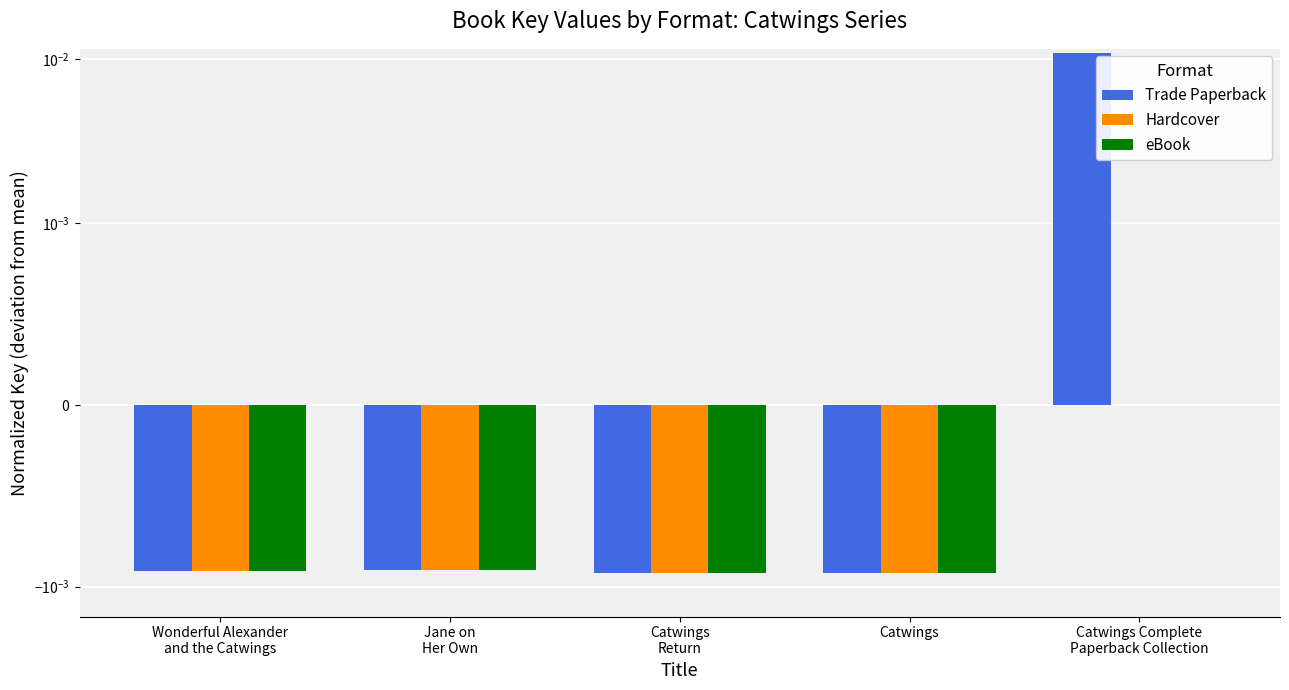

Between Catwings and Catwings Complete
Paperback Collection, which series saw the biggest shift?

Trade Paperback